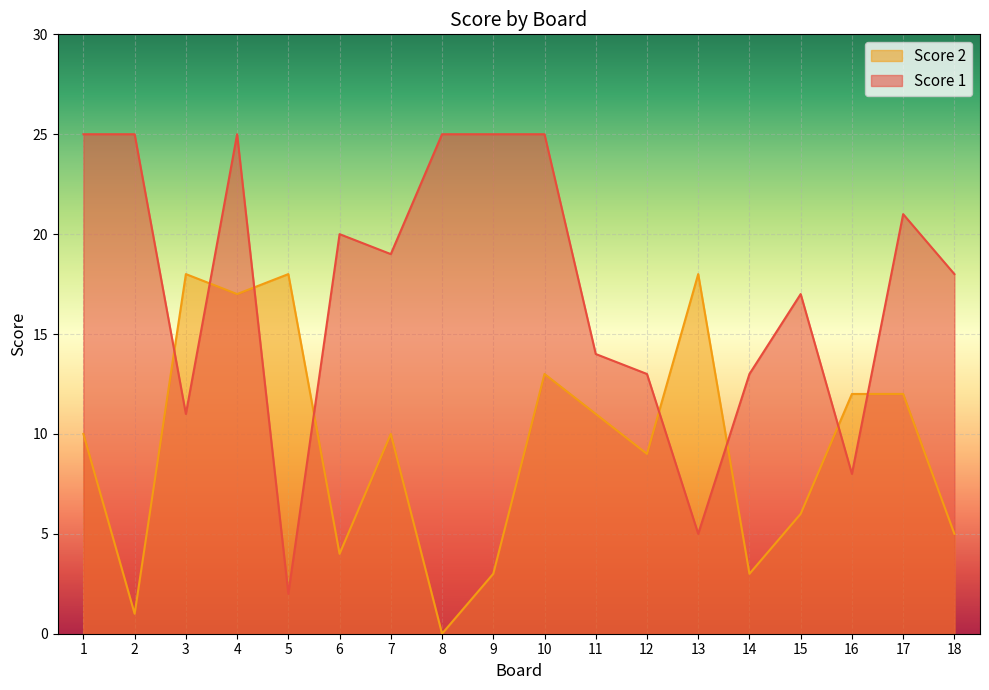

At 4, list the series in order from largest to smallest.

Score 1, Score 2